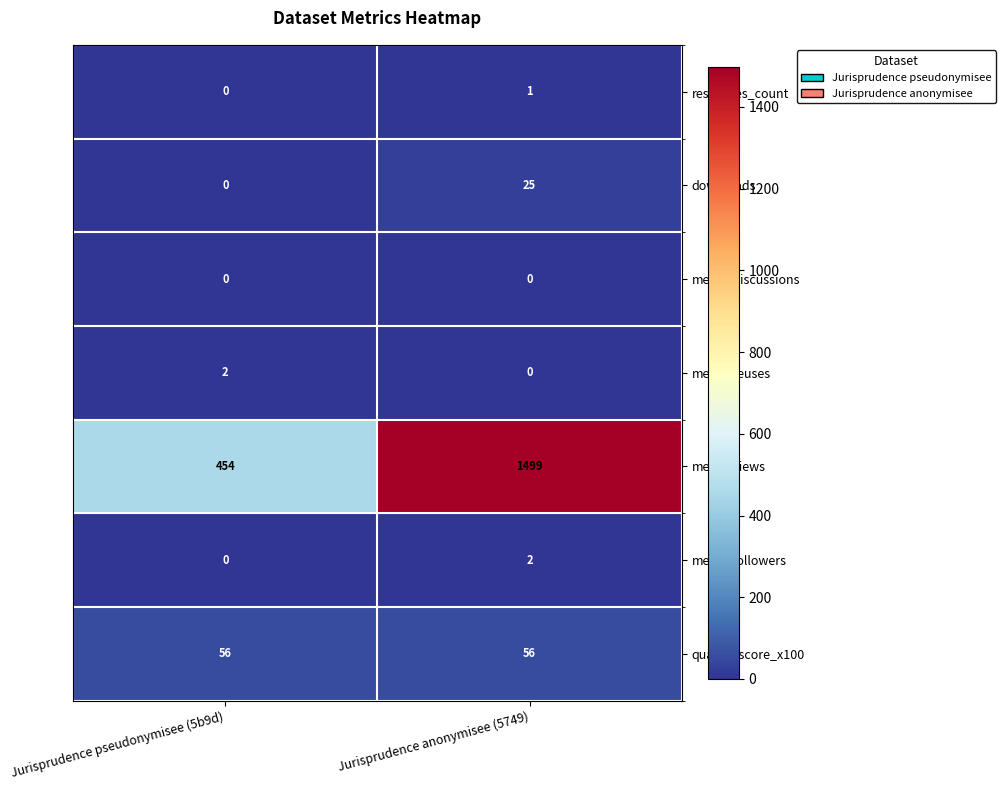

What is the lowest value of the metric.views series?

454